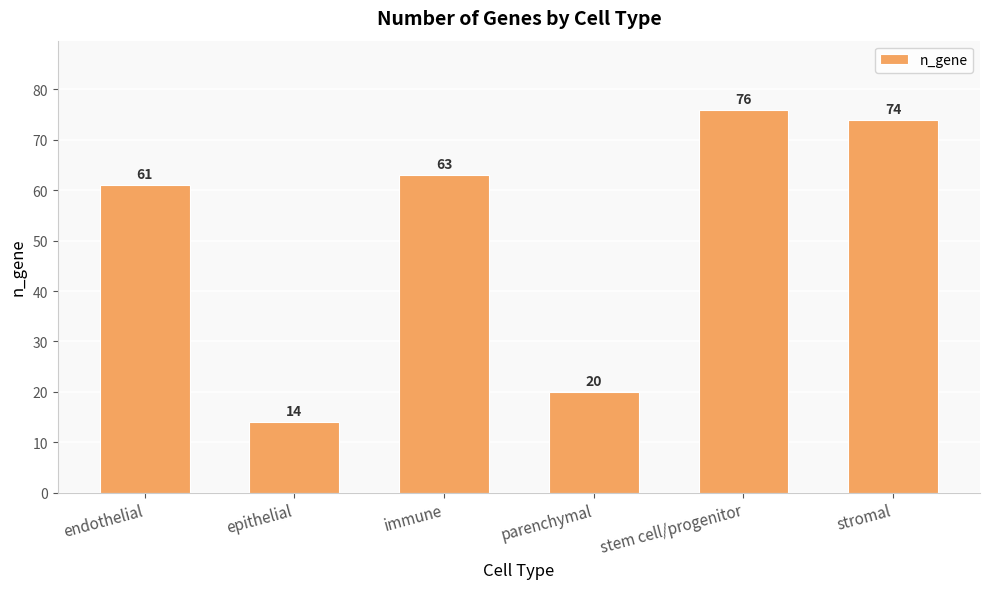

Are the bars grouped side by side (vs. stacked)?

No